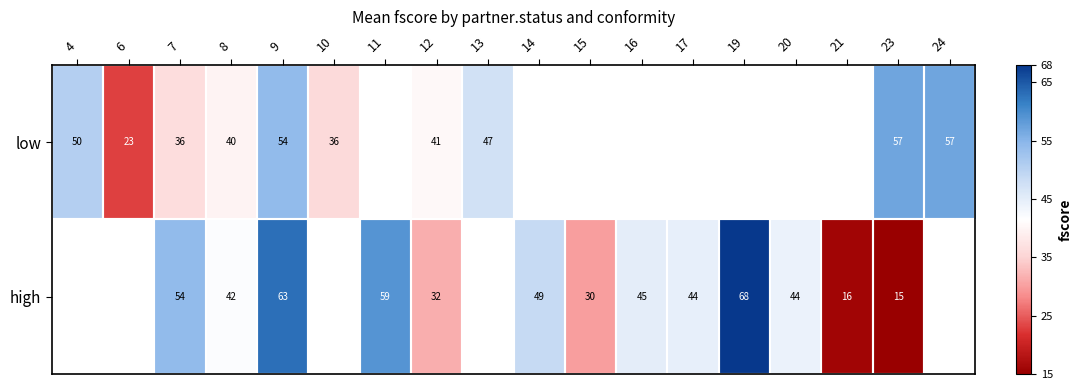

The high series shows 30.0 at 15. True or false?

True